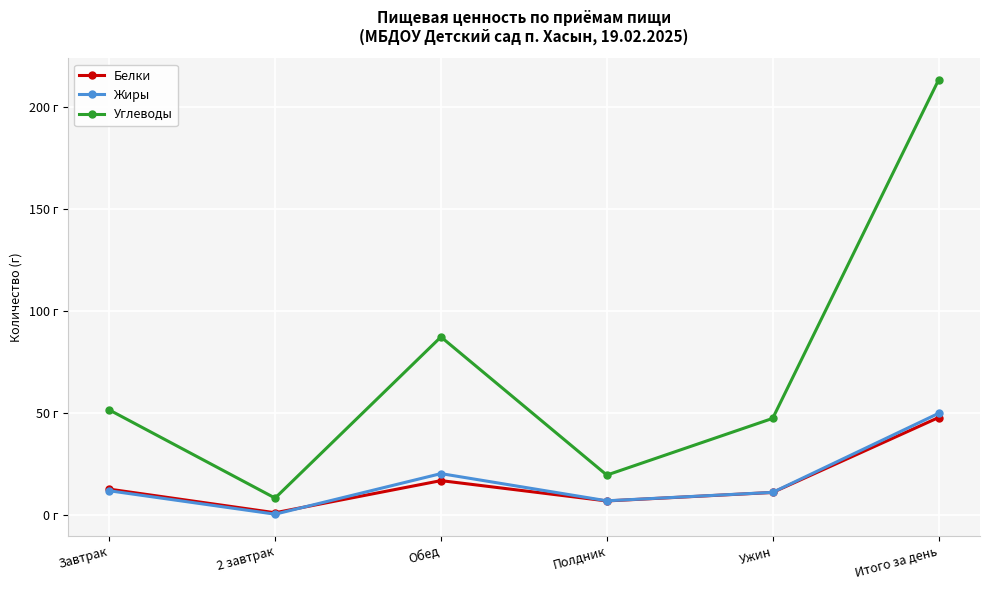

What is the total value across all series at Итого за день?

310.8